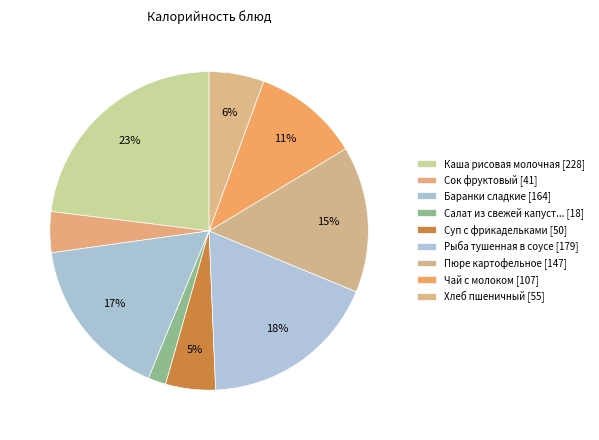

How many segments does this pie chart have?

9